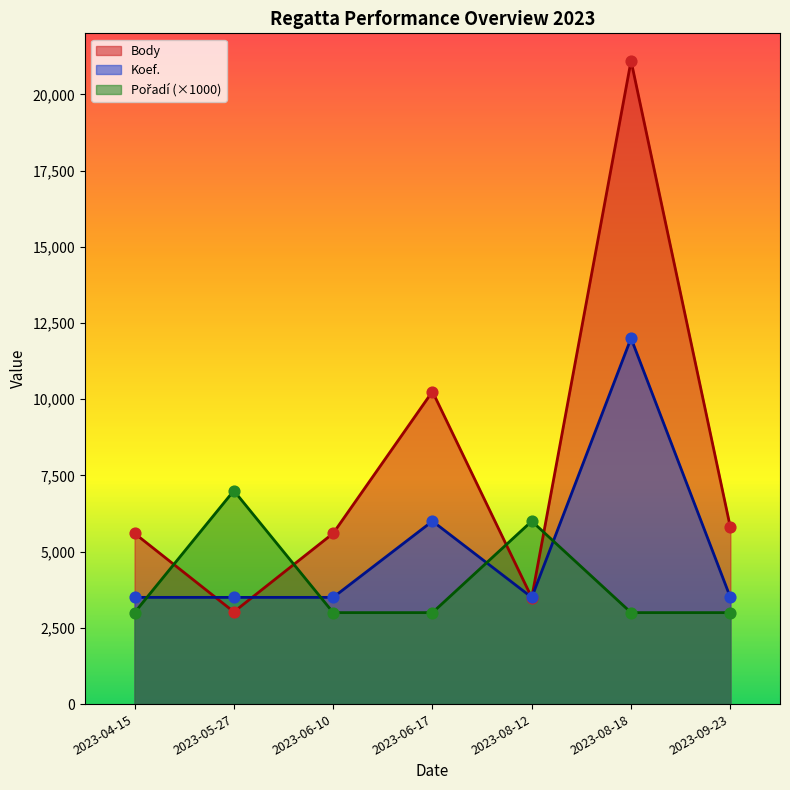

Which series has the largest total across all categories?

Body